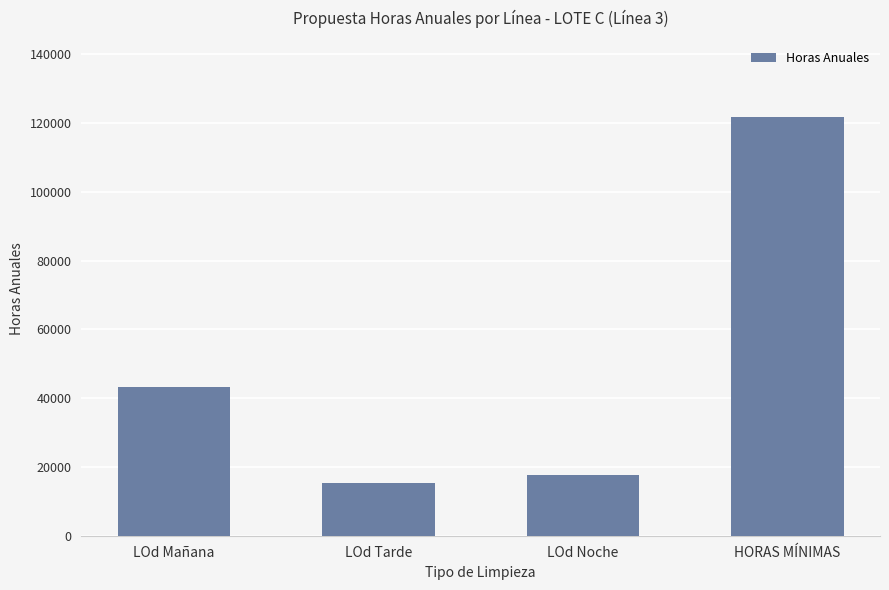

How many data points does each series have?

4